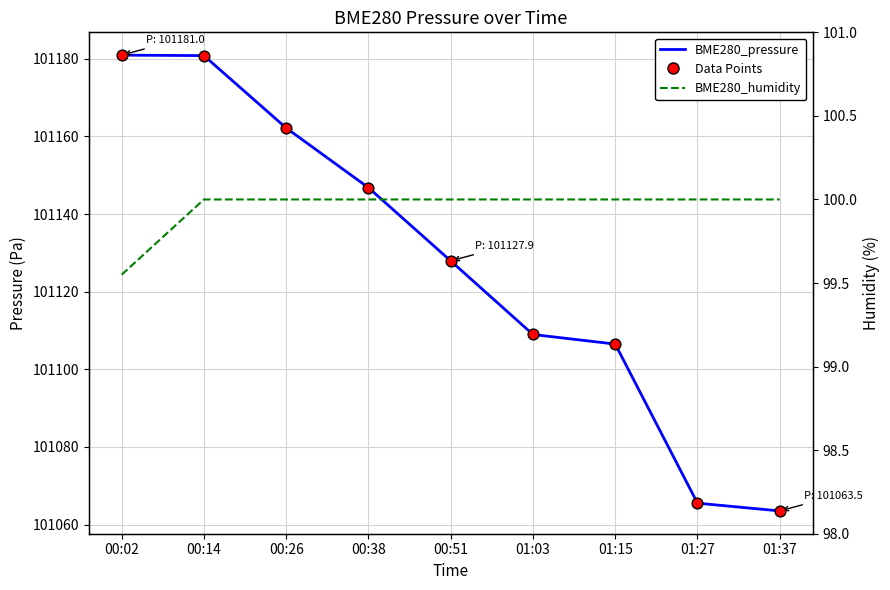

At which category is the sum across all series the highest?

00:14